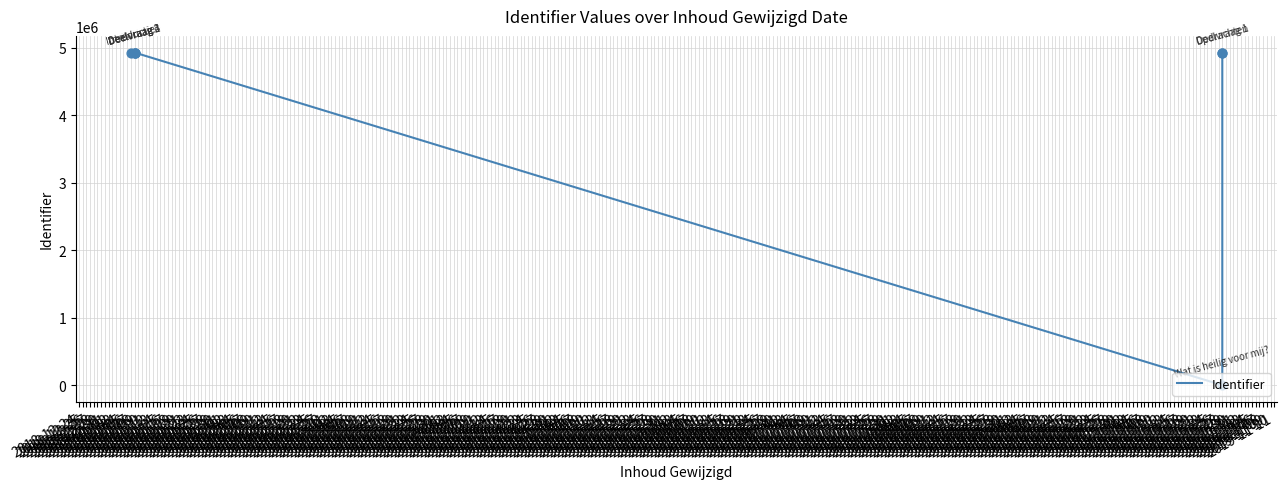

What is the change in value from 2019-01-08 to 2019-10-28?

-15